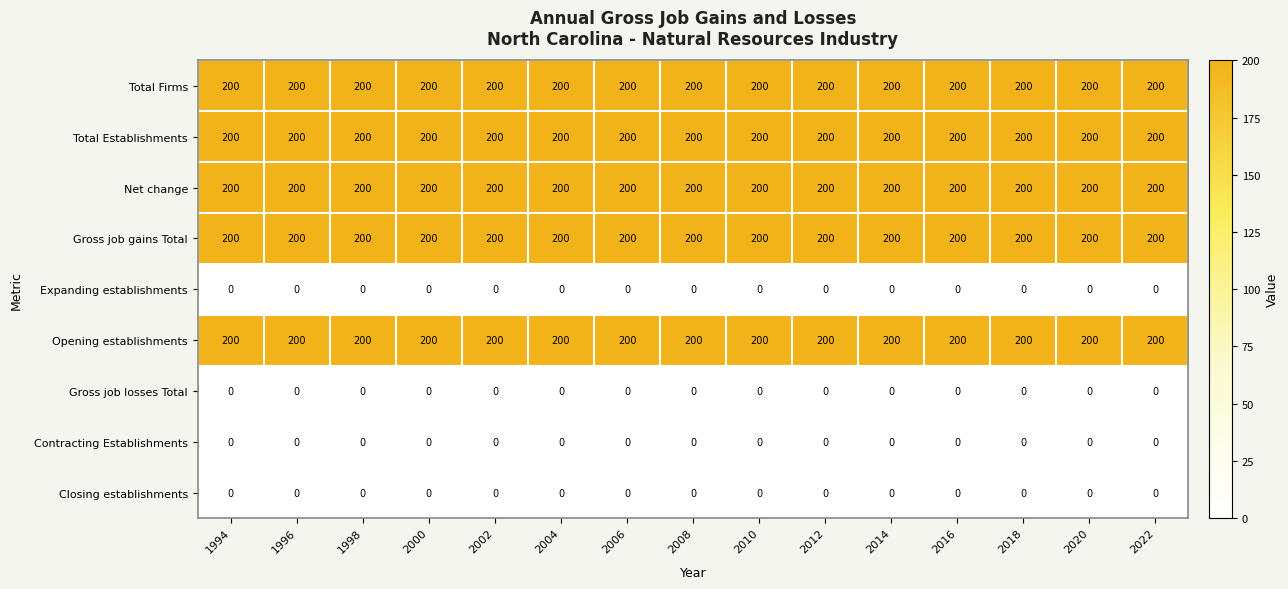

Is it true that Total Establishments equals 200 at 2010?

True